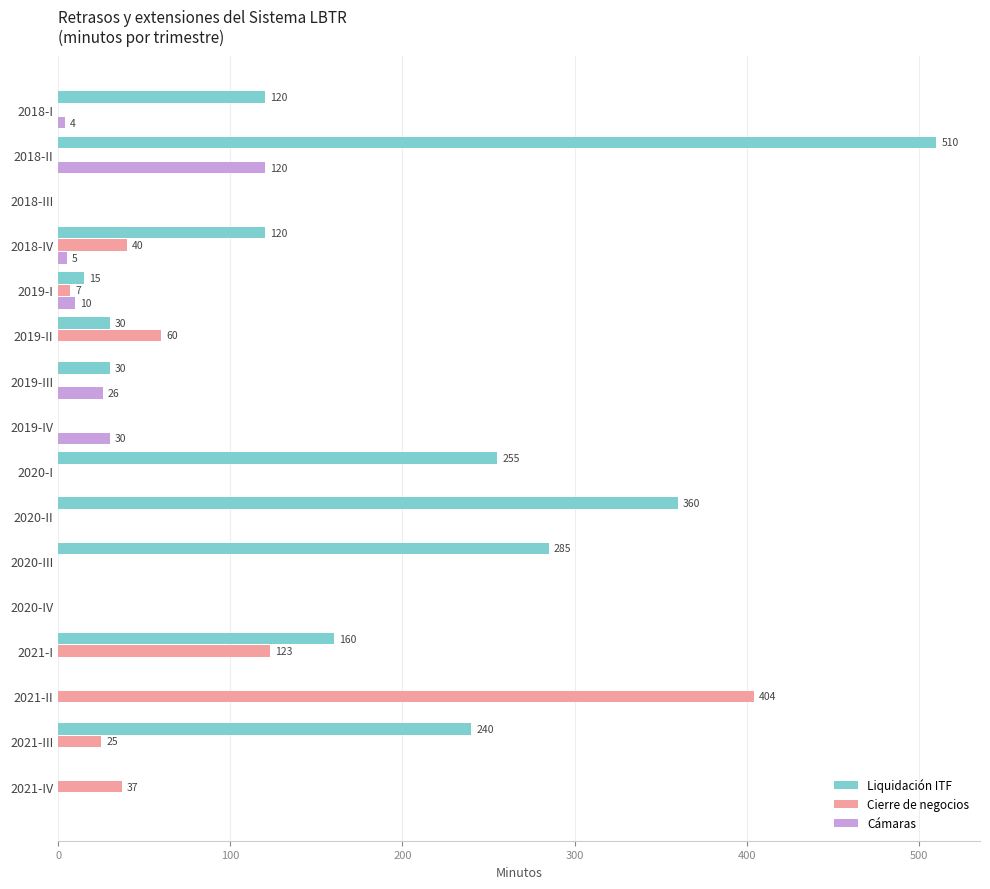

What is the maximum value for Cámaras?

120